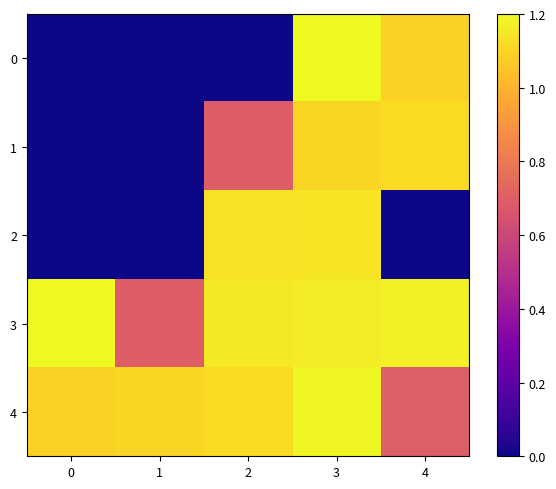

Which category has the highest value across all series?

3